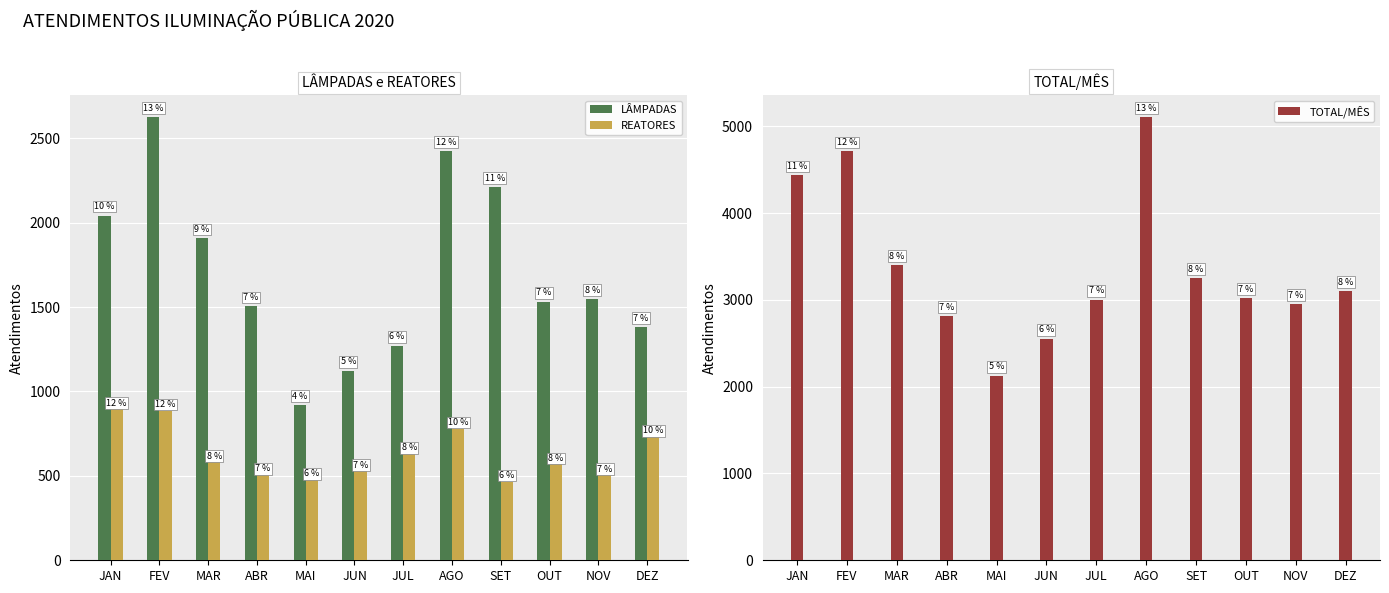

What is the label of the 2nd bar from the left?

FEV